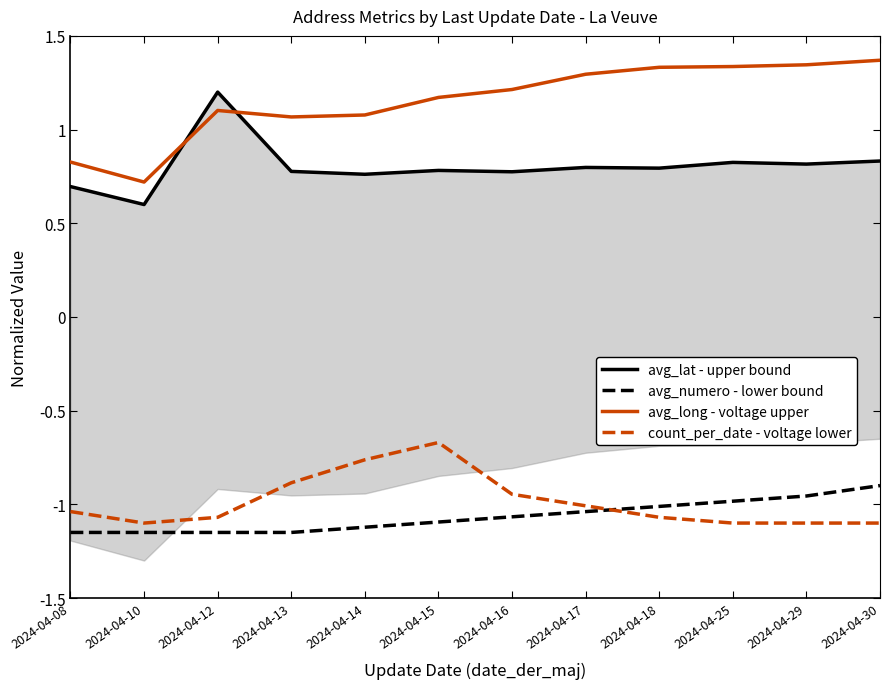

Is it true that avg_long - voltage upper equals 1.8 at 2024-04-14?

False